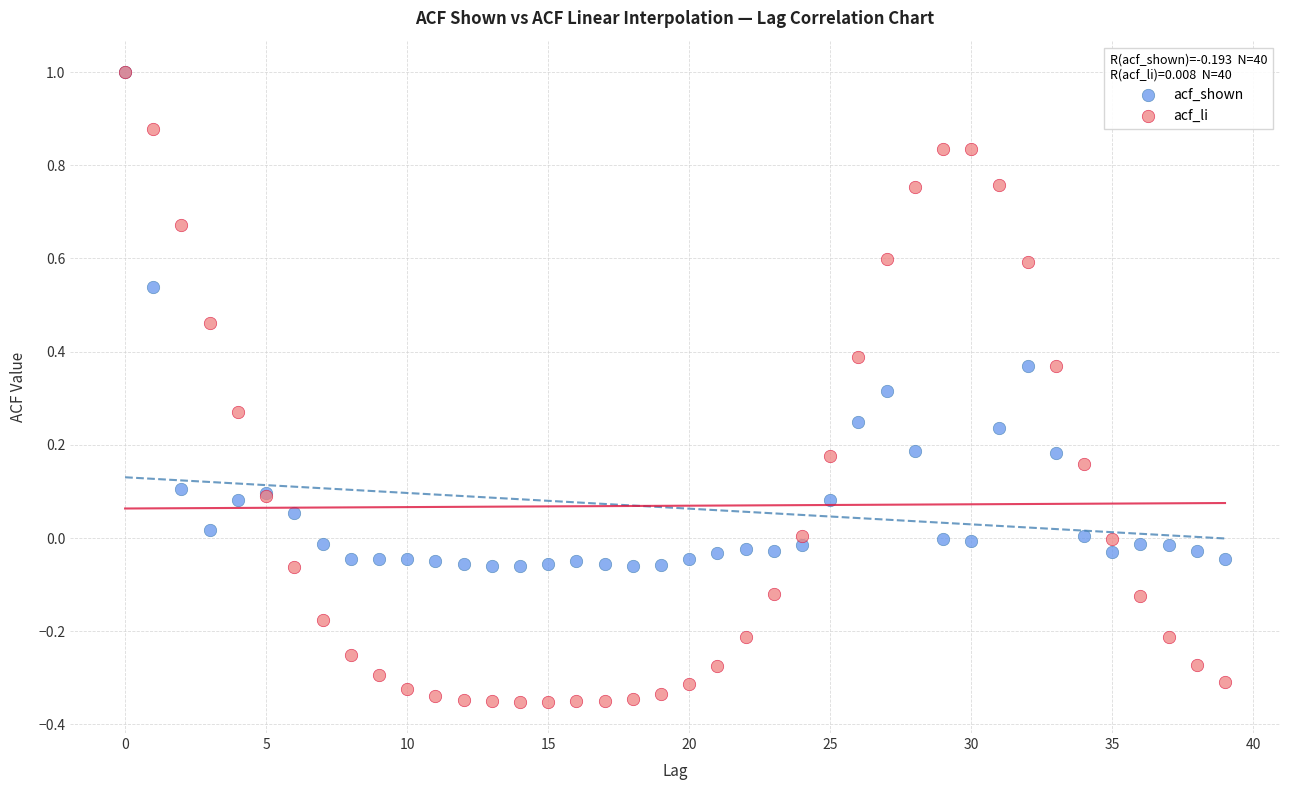

Which series contains the lowest Y value?

acf_li